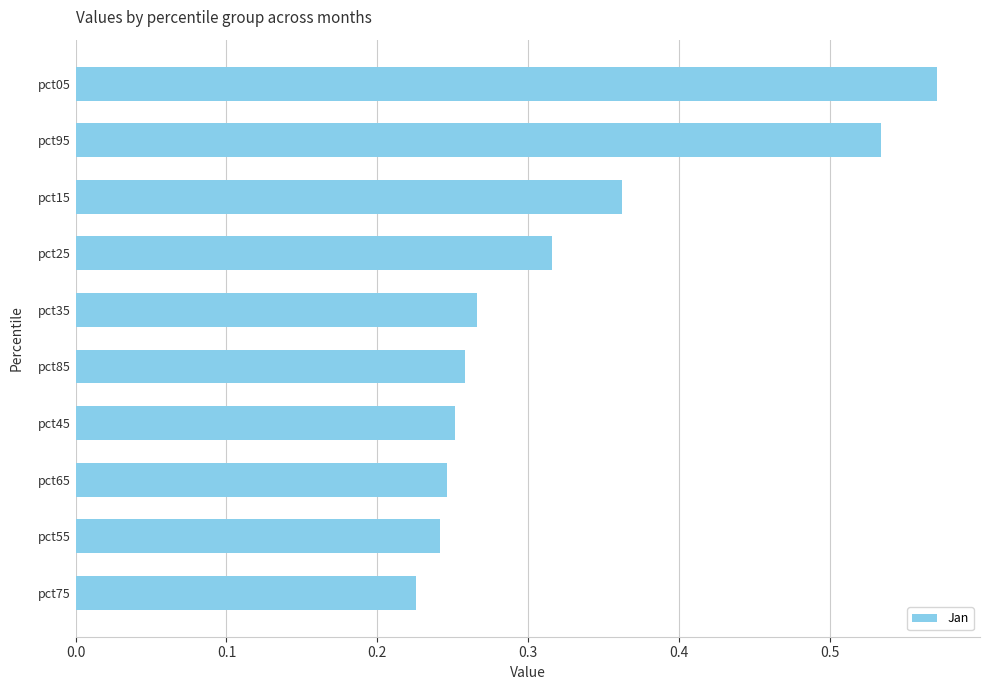

Which category has the lowest value across all series?

pct75